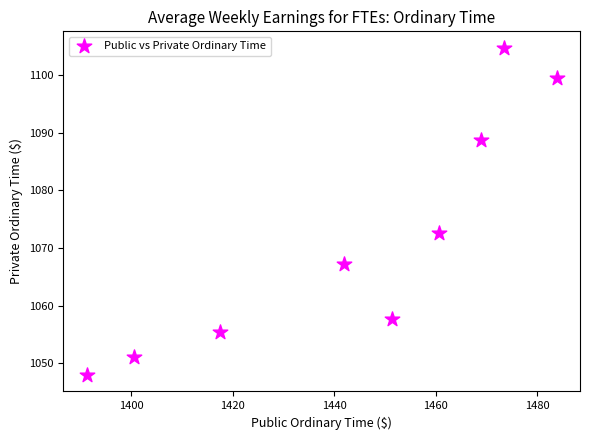

What Y value in the scatter plot is closest to 1076?

1072.6